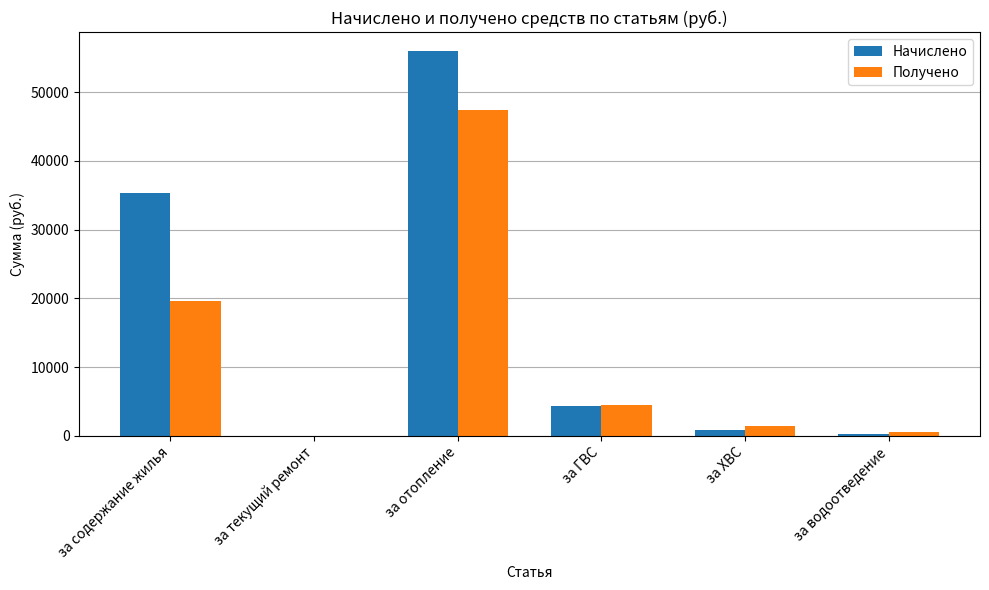

At which category is the sum across all series the highest?

за отопление